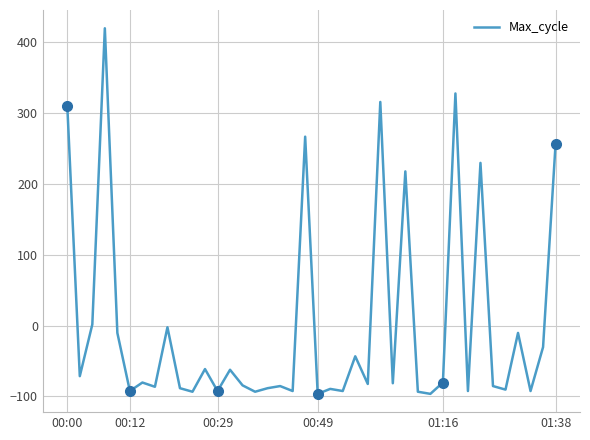

How many data points are less than -81?

21